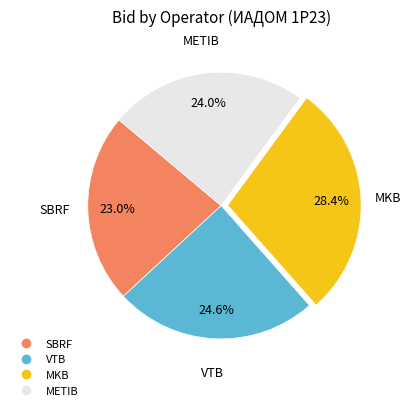

True or false: MKB accounts for 28% of the total.

True